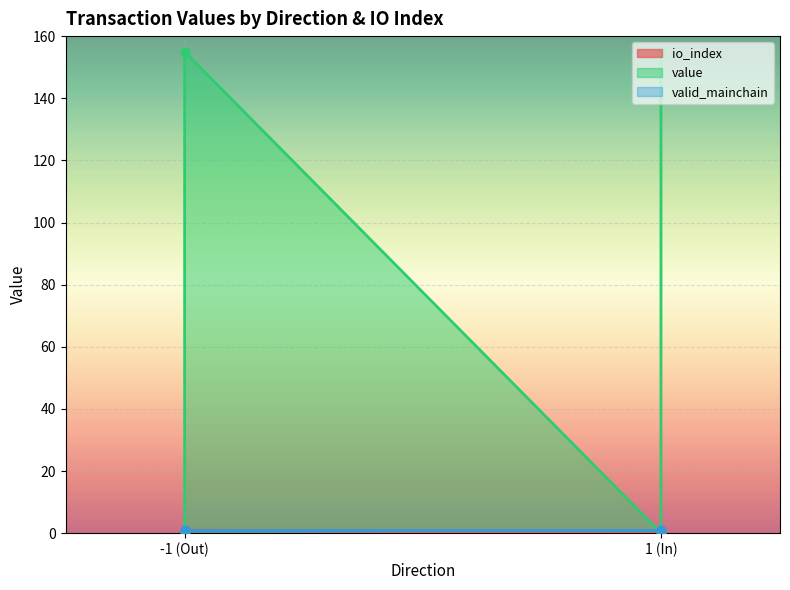

Does the chart display data point markers on the line(s)?

Yes